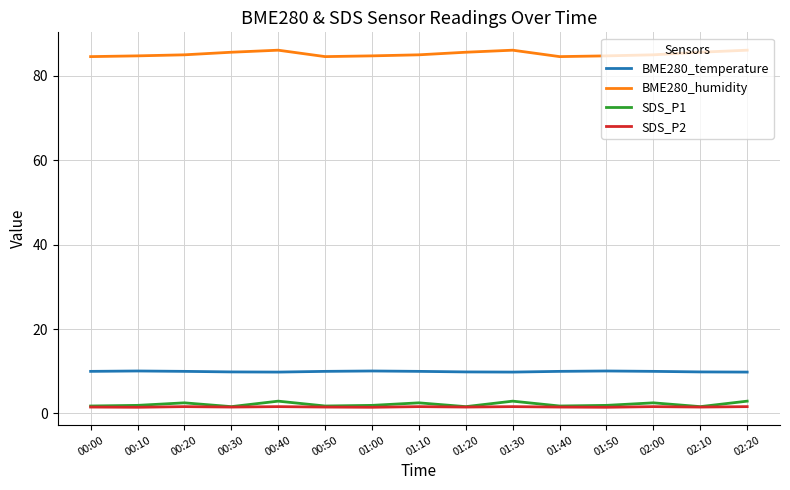

True or false: SDS_P2 and BME280_humidity cross at least once.

False